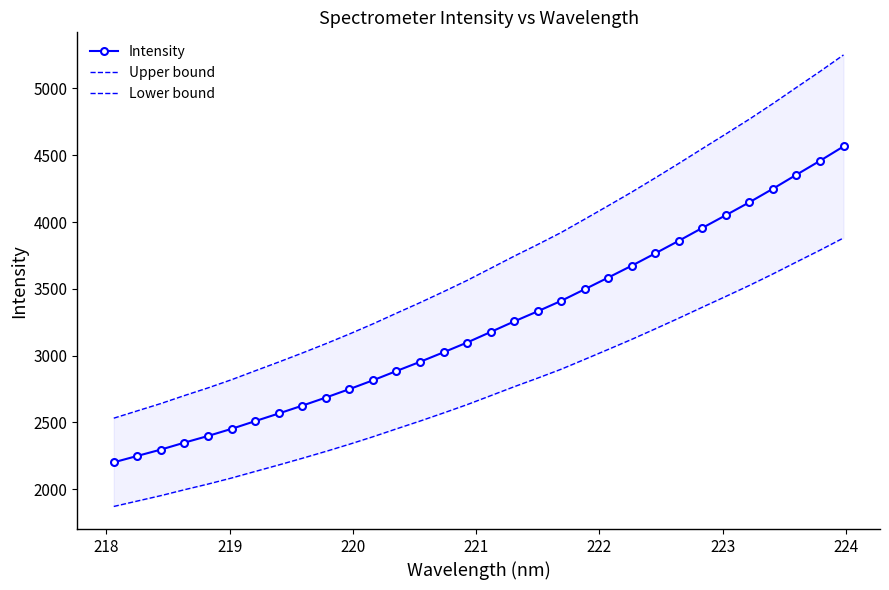

What is the value of the Intensity point at the 4th from the left?

2349.3